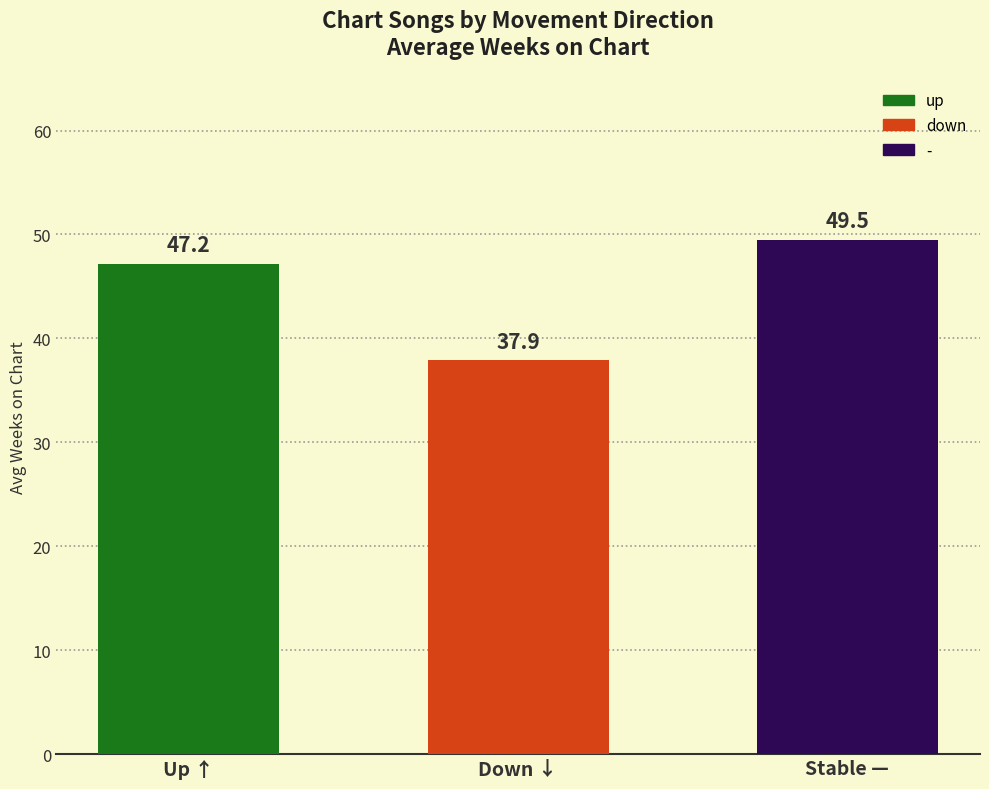

How many bars are there in total?

3